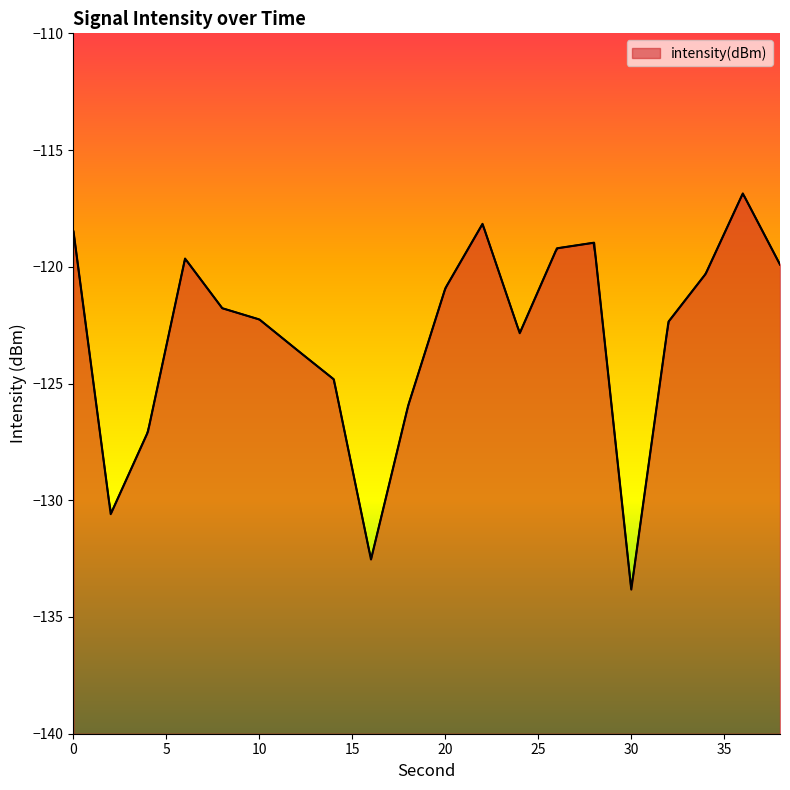

Where is the data nearest to the value -125?

14